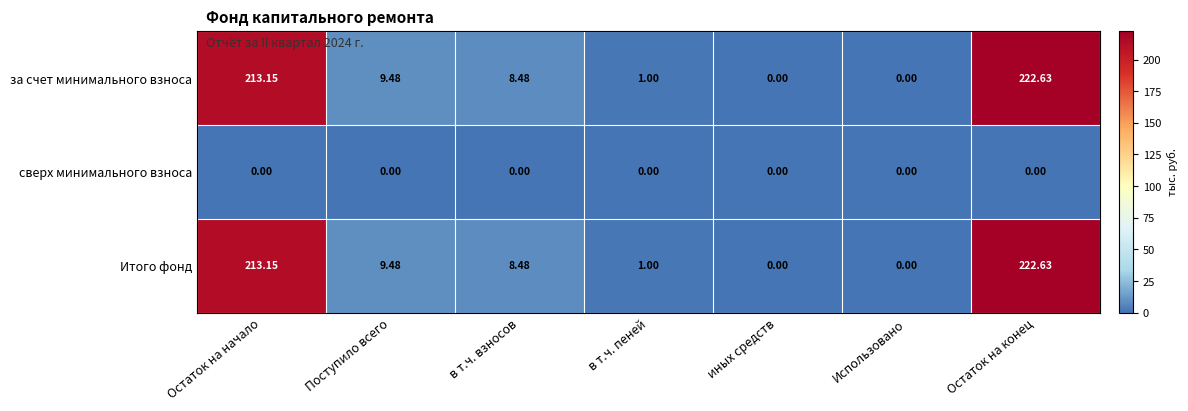

At which label does за счет минимального взноса first exceed 8?

Остаток на начало